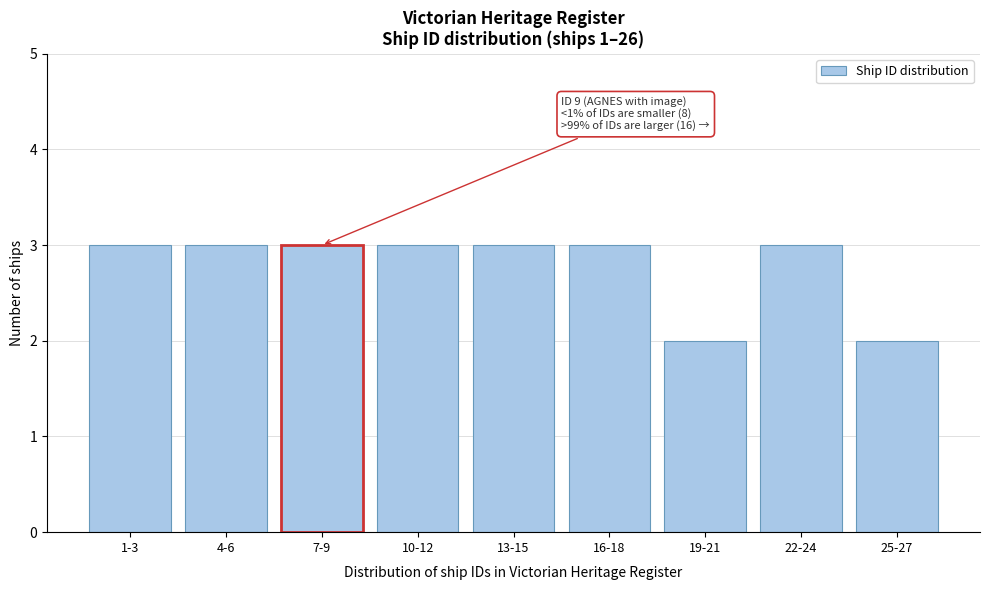

Reading left to right, list all the values displayed in this chart.

1-3=3	4-6=3	7-9=3	10-12=3	13-15=3	16-18=3	19-21=2	22-24=3	25-27=2